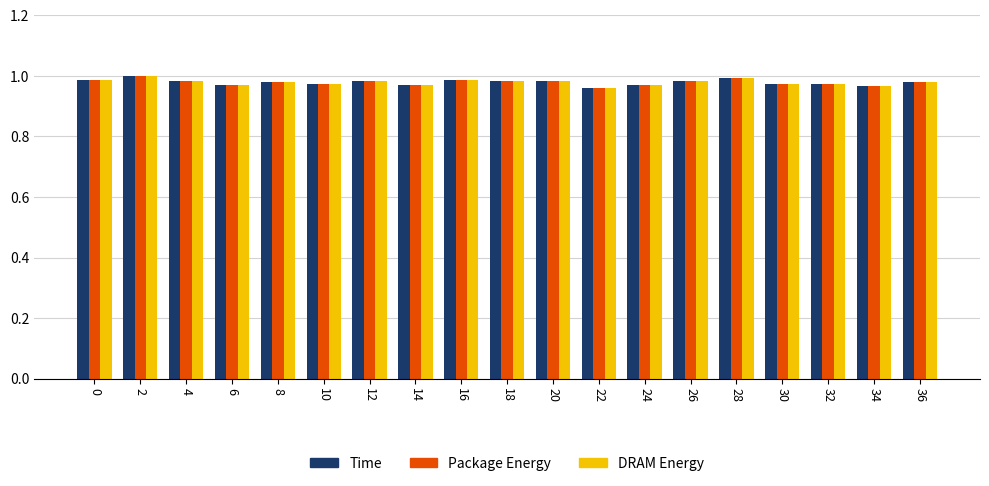

What are all the series names shown in the legend?

Time, Package Energy, DRAM Energy